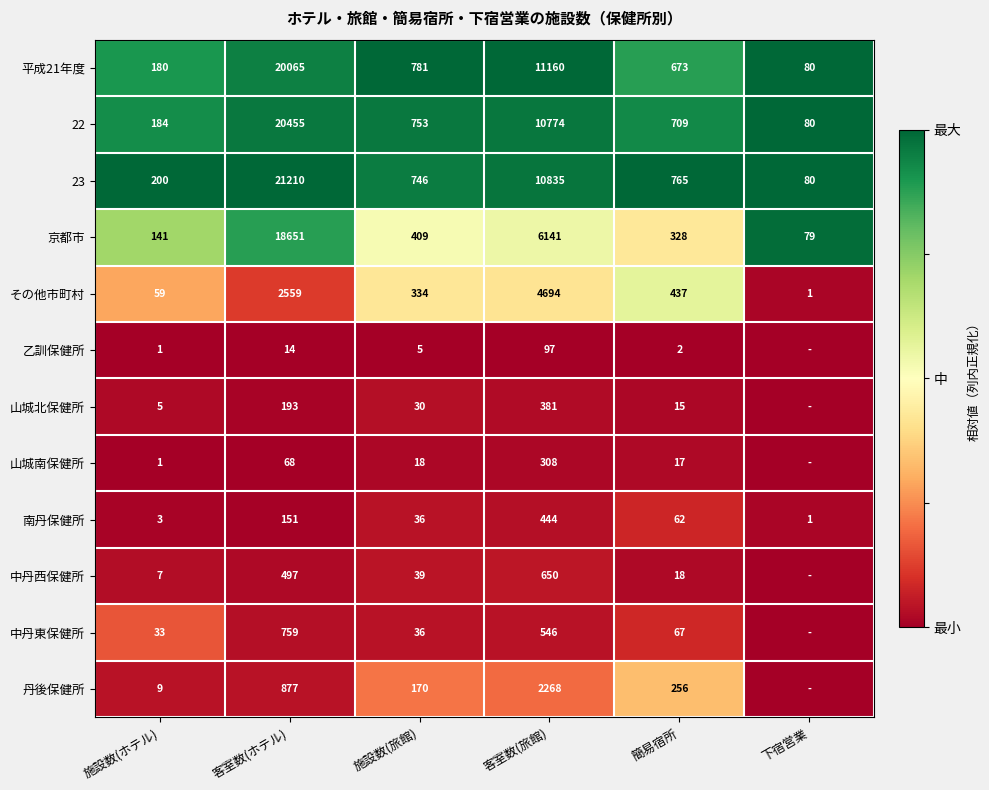

How many data points does each series have?

6